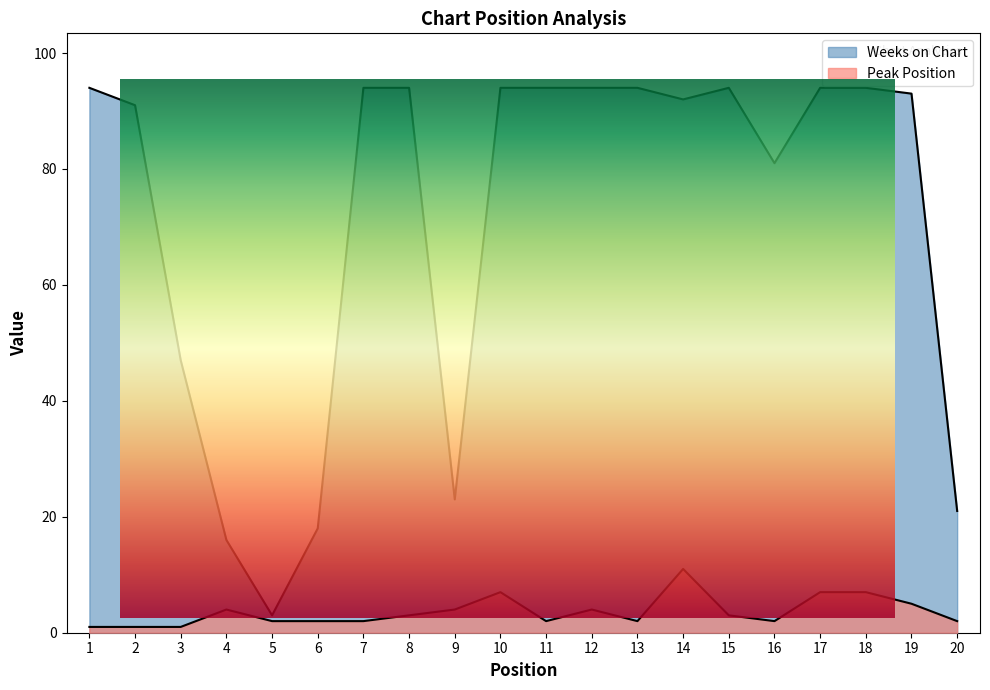

What is the difference between the second highest and minimum values in the Weeks on Chart series?

91